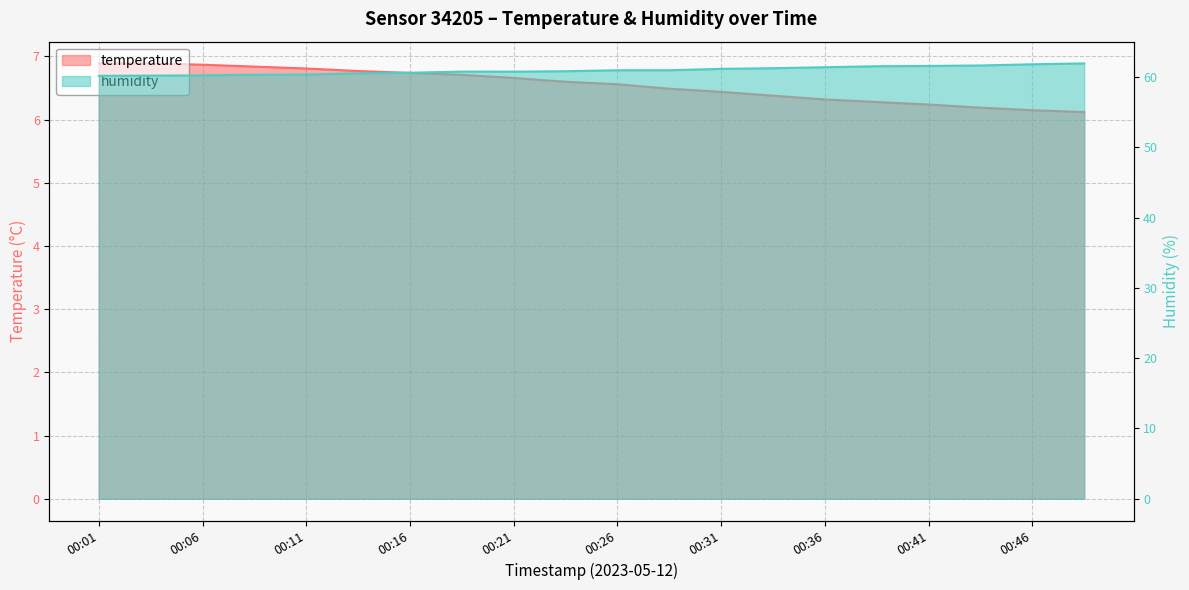

At which label is humidity closest to 61?

00:26